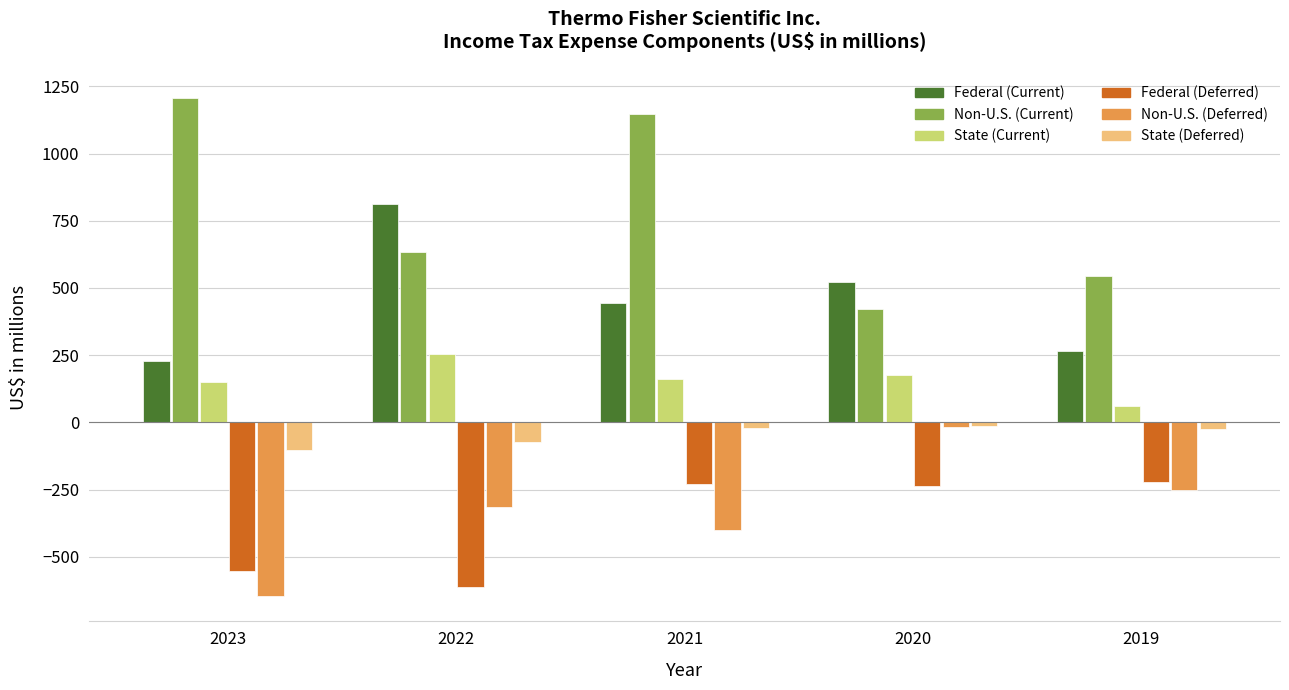

Count the number of categories in the chart.

5